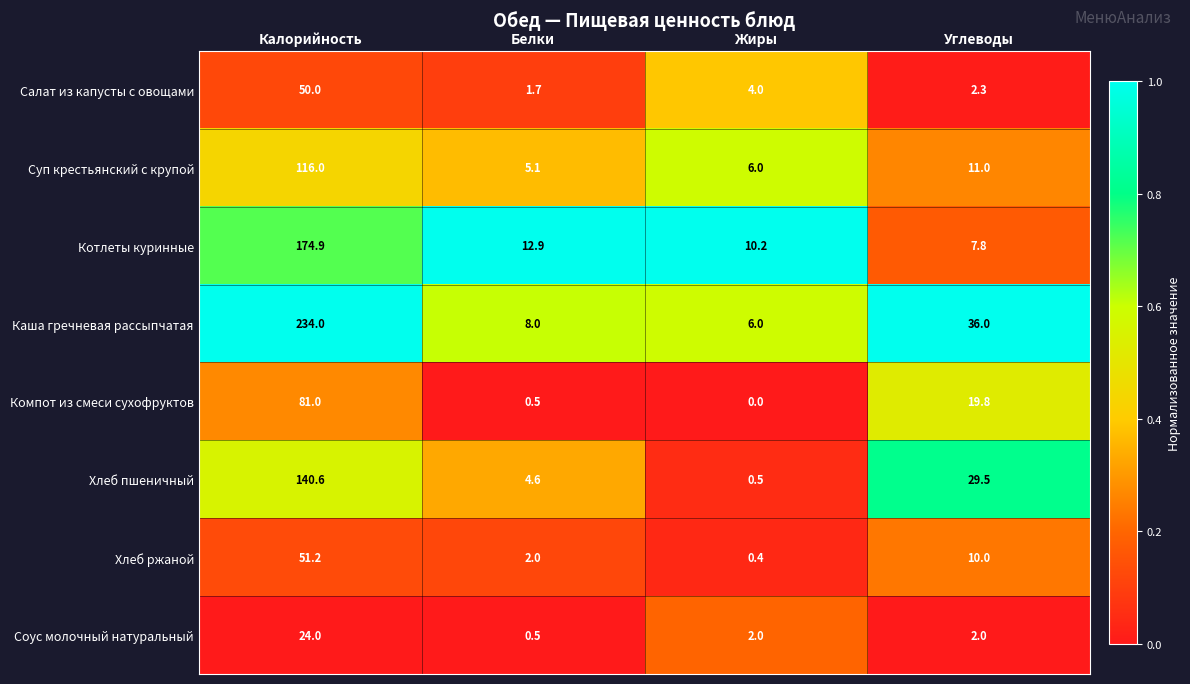

Which series has the largest total across all categories?

Каша гречневая рассыпчатая